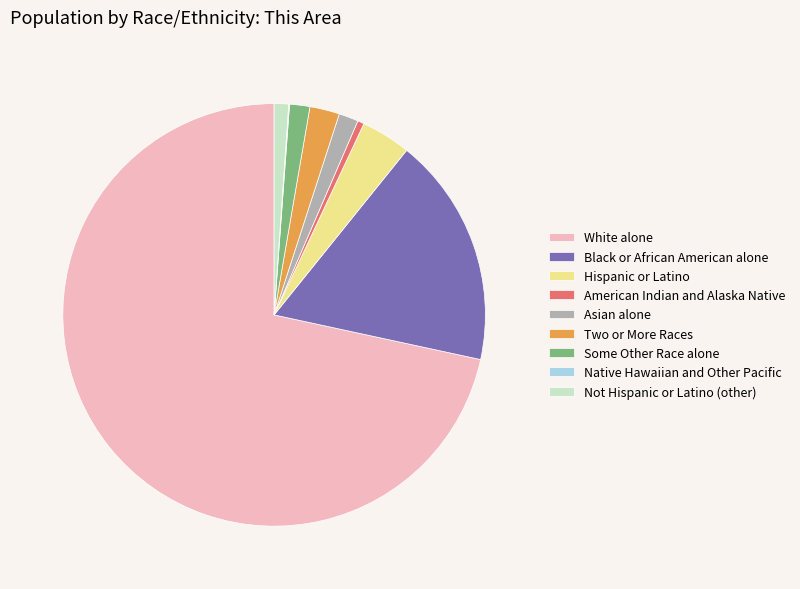

Which category has the biggest portion of the pie?

White alone